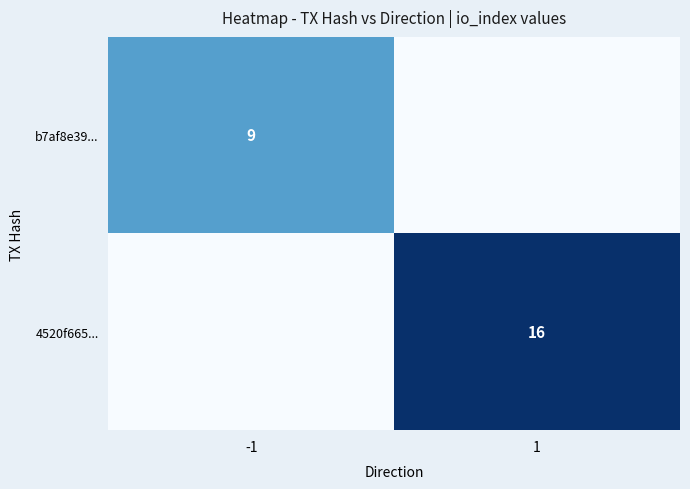

The 4520f665... series shows 5 at 1. True or false?

False